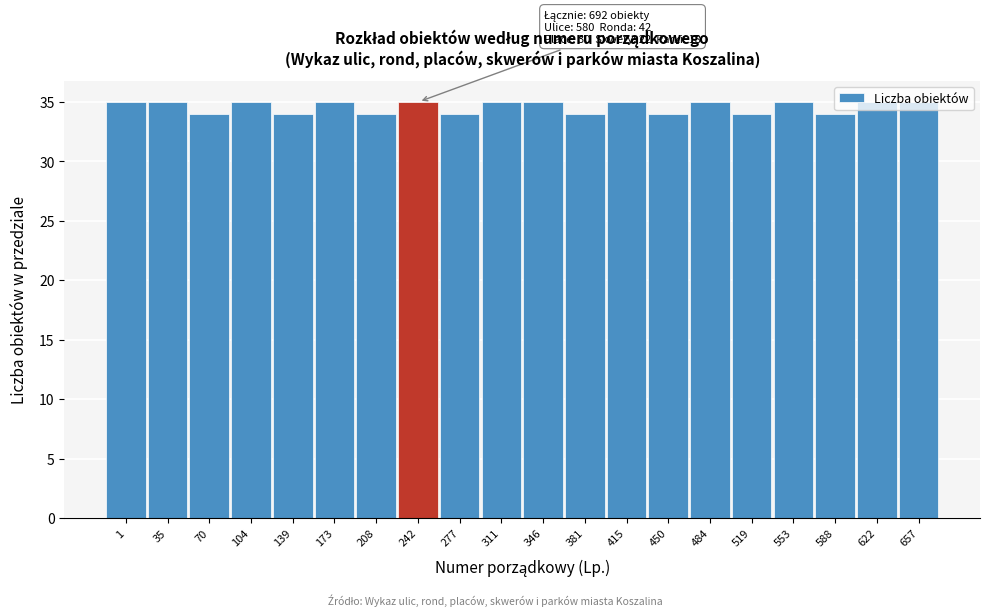

The value at 277 is 58. True or false?

False